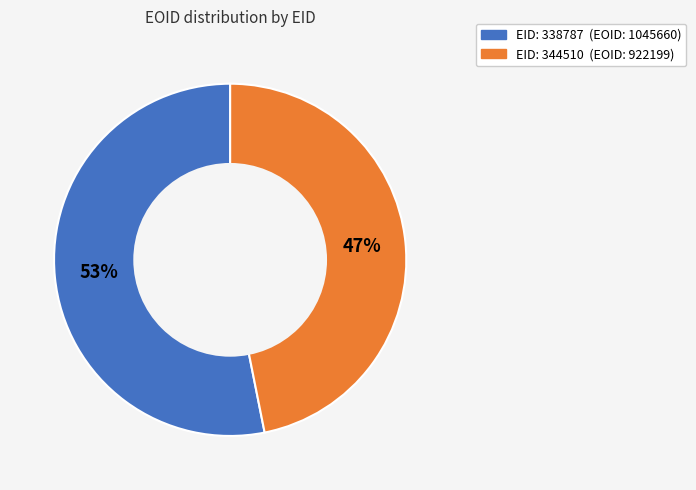

Count the number of slices in the pie.

2